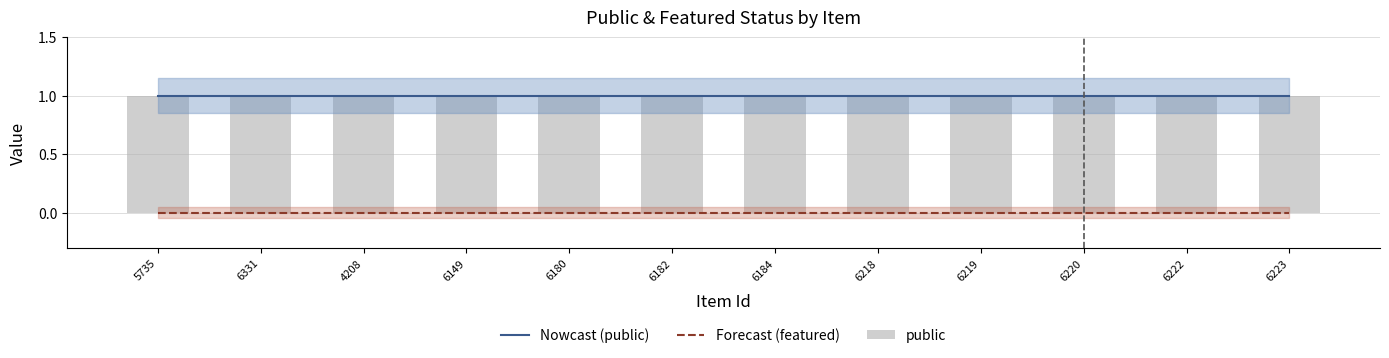

Where is Nowcast (public) nearest to the value 1?

5735